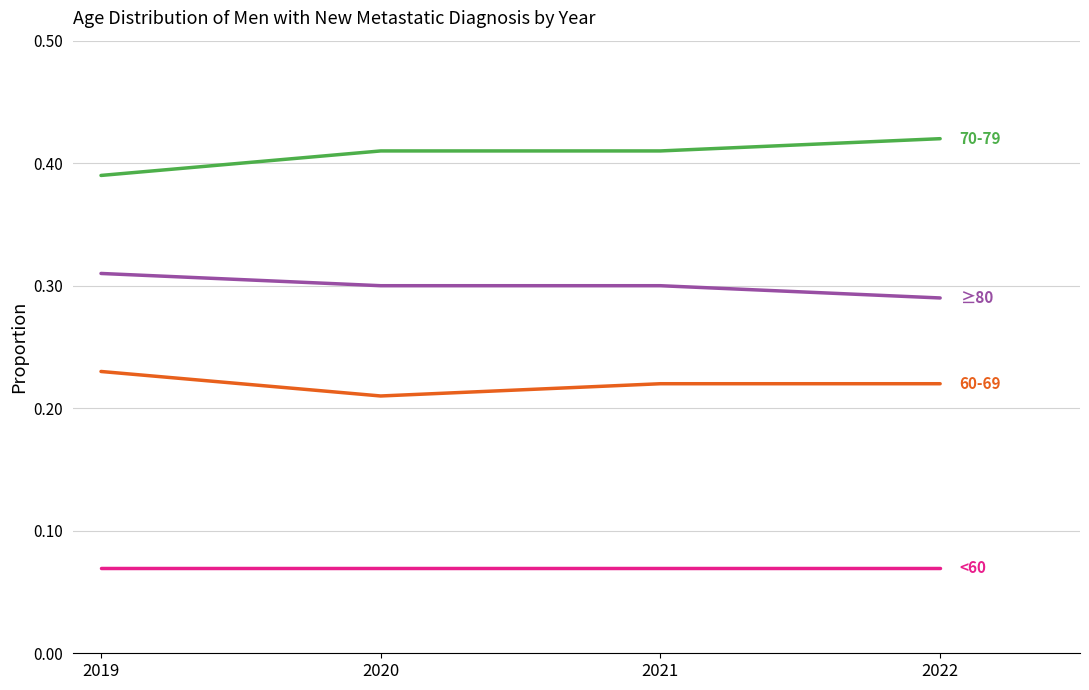

What is the total value across all series at 2022?

1.0